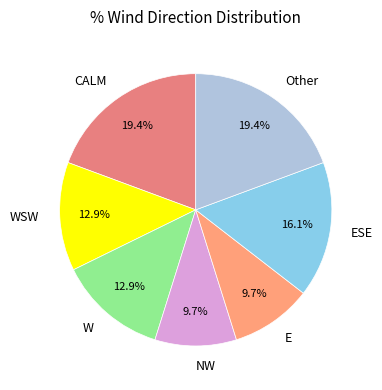

Combined, what portion of the pie is E and W?

22.6%